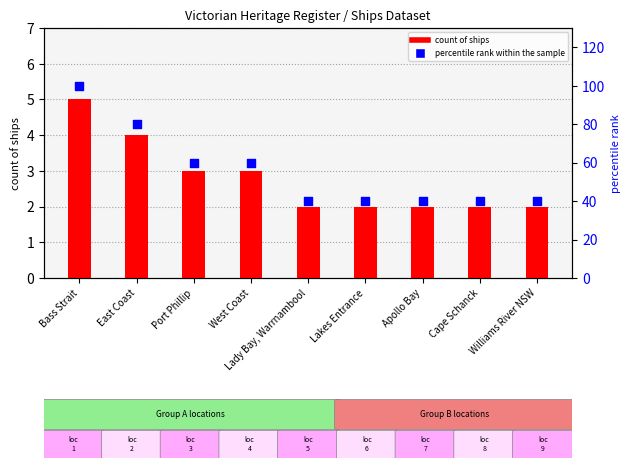

At which category is the sum across all series the highest?

Bass Strait